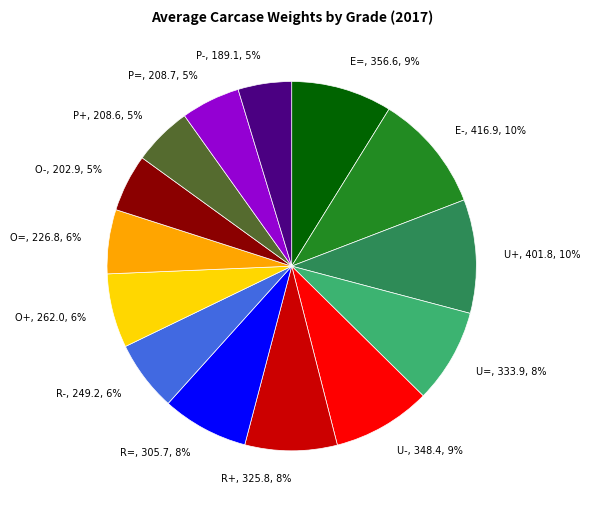

To the nearest percent, what is the average slice percentage?

7%